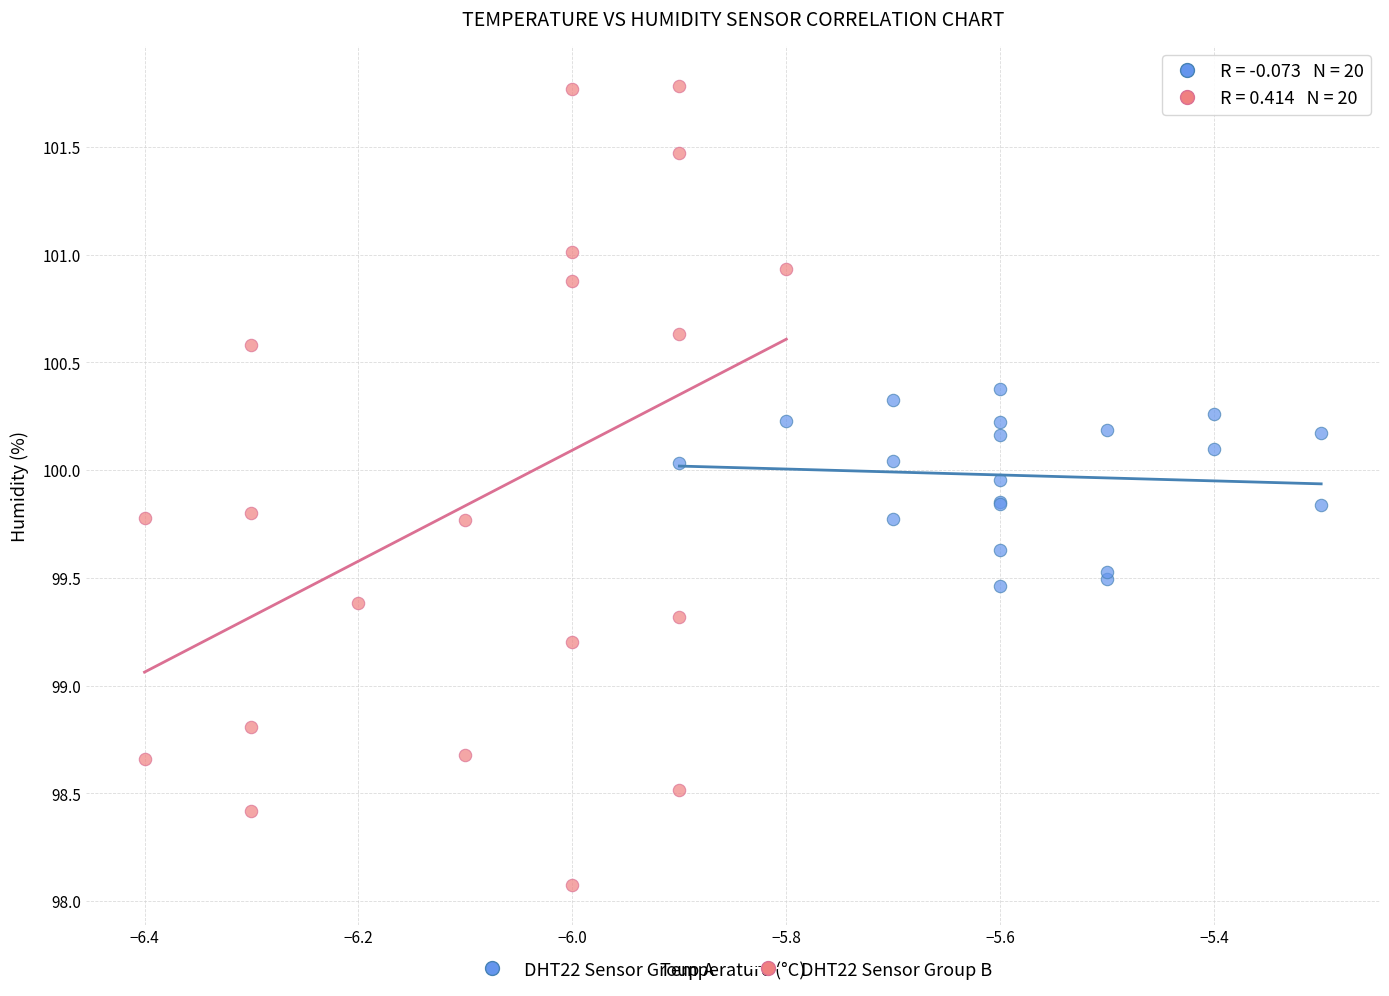

Which series has the largest Y range (max minus min)?

DHT22 Sensor Group B